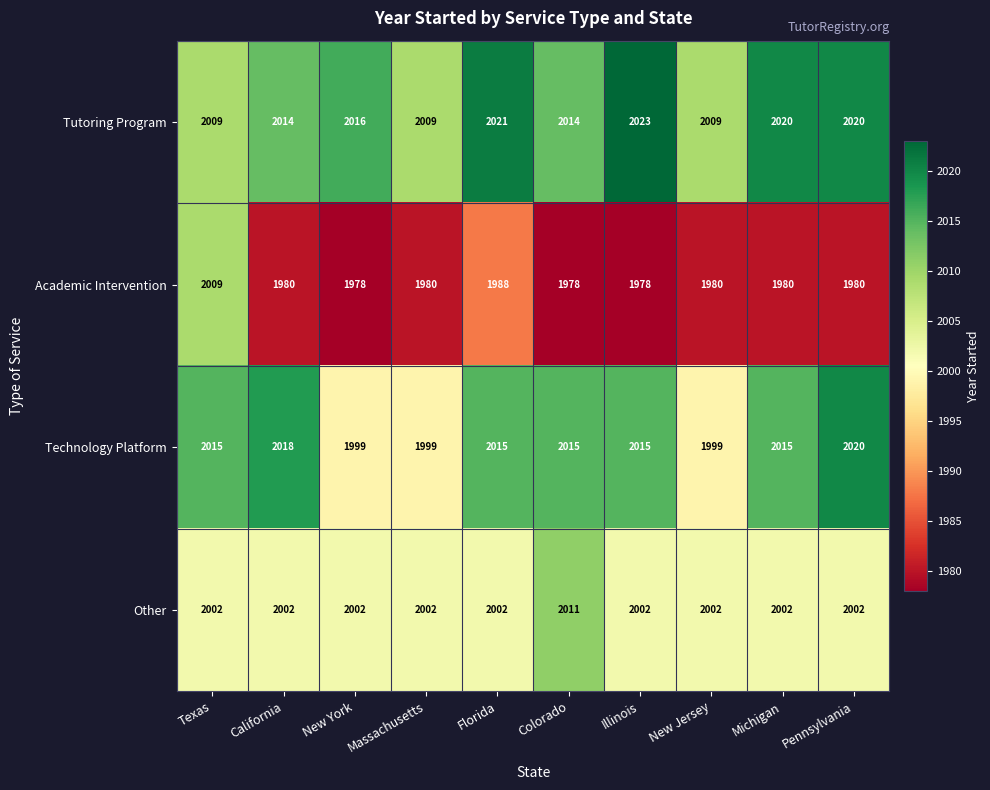

List the series in order of their peak value, highest first.

Tutoring Program, Technology Platform, Other, Academic Intervention